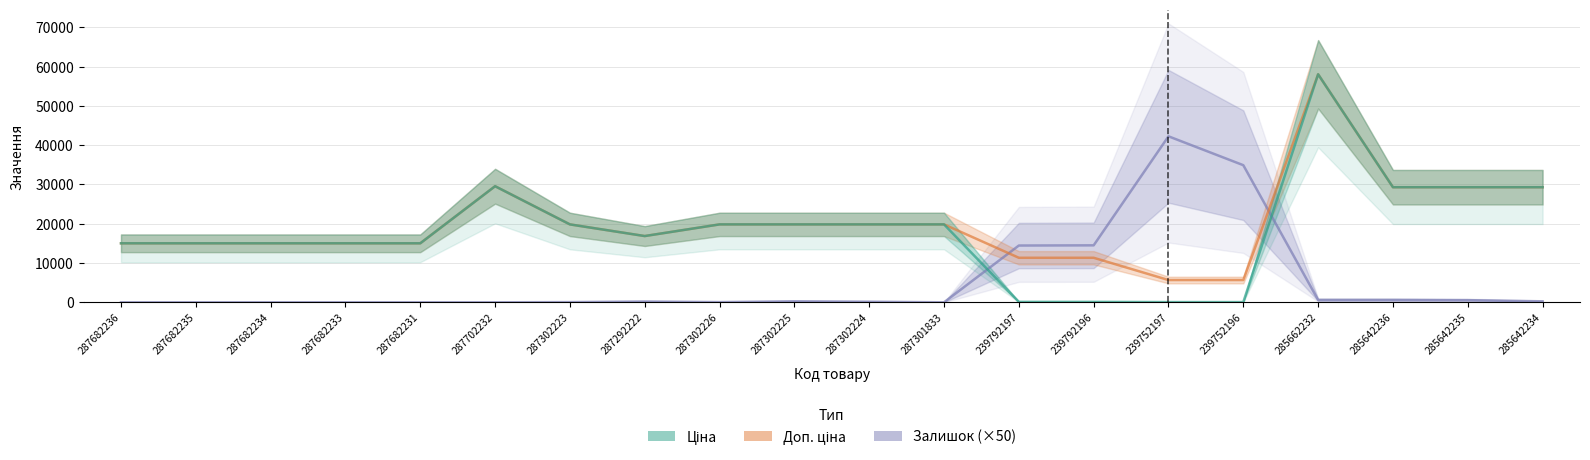

Is the value of Ціна at 287702232 greater than the value of Залишок (×50) at 239752196?

No